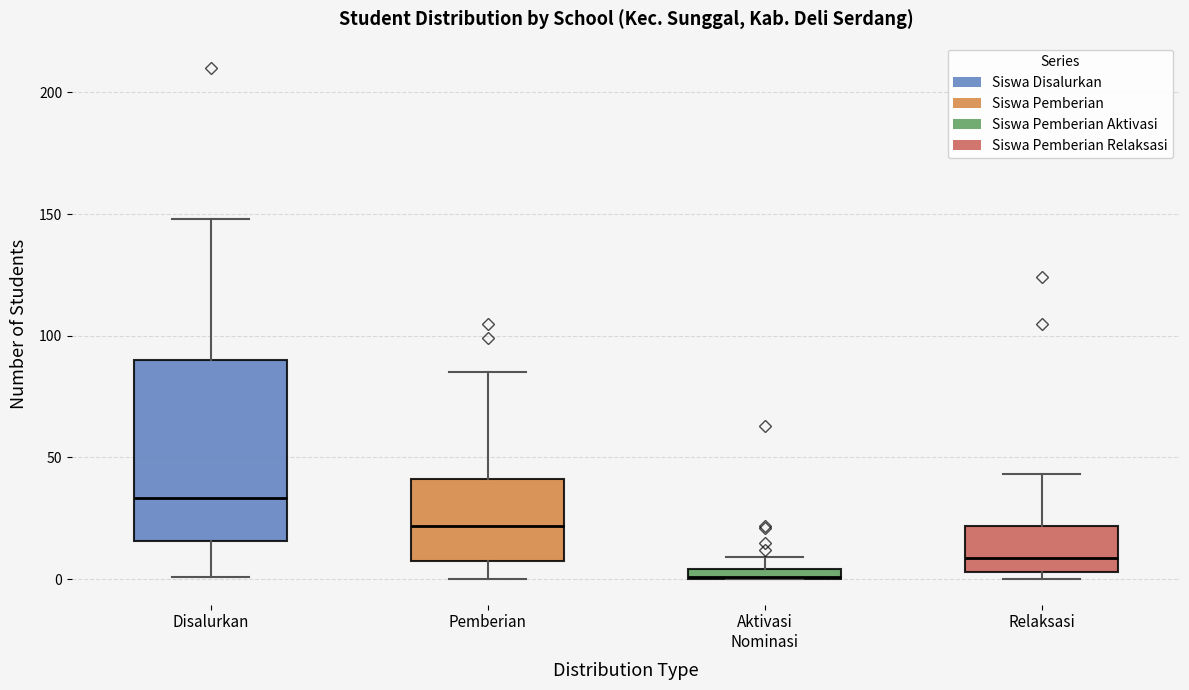

Where does the upper whisker of the box for Relaksasi end on the y-axis? The values are not printed on the chart, so give them approximately, as read against the axis.

45